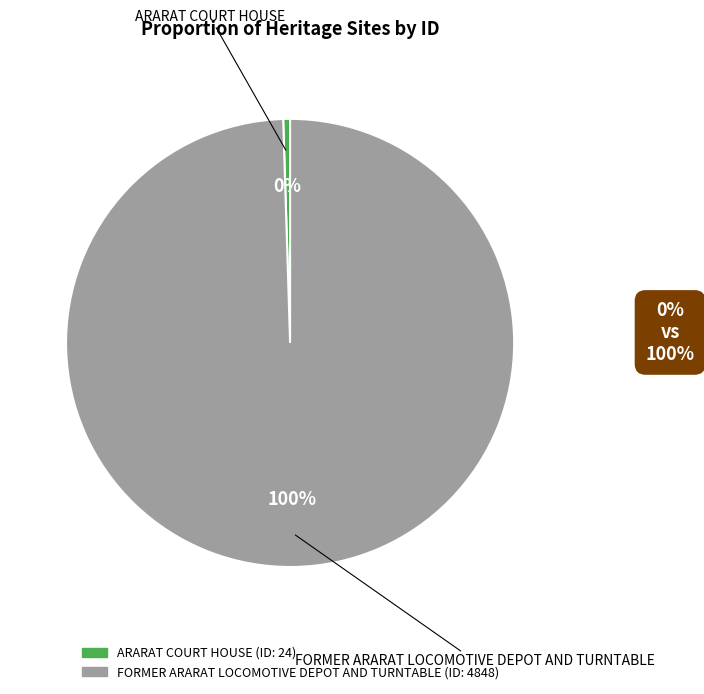

To the nearest percent, what is the combined percentage of FORMER ARARAT LOCOMOTIVE DEPOT AND TURNTABLE and ARARAT COURT HOUSE?

100%